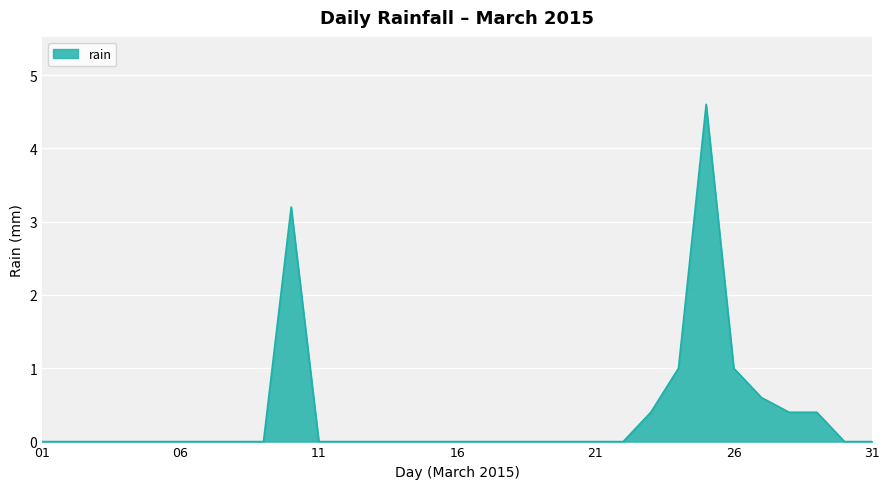

What is the greatest value displayed?

4.6